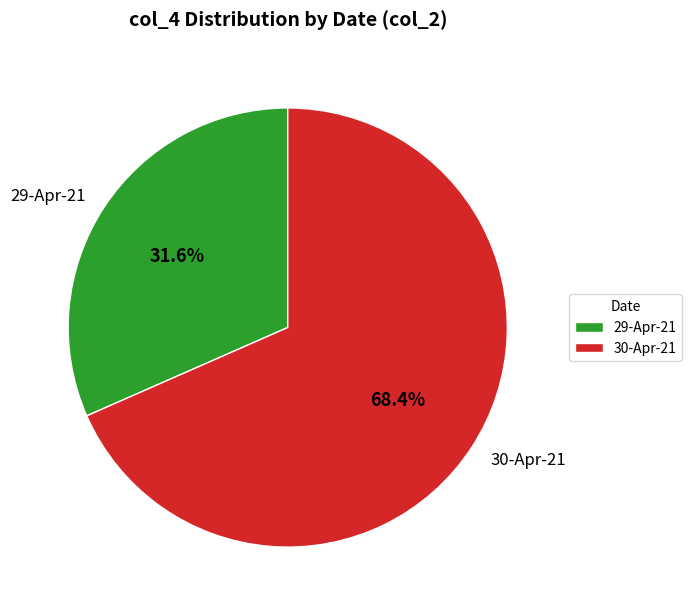

To the nearest percent, what percentage of the pie is 29-Apr-21?

32%